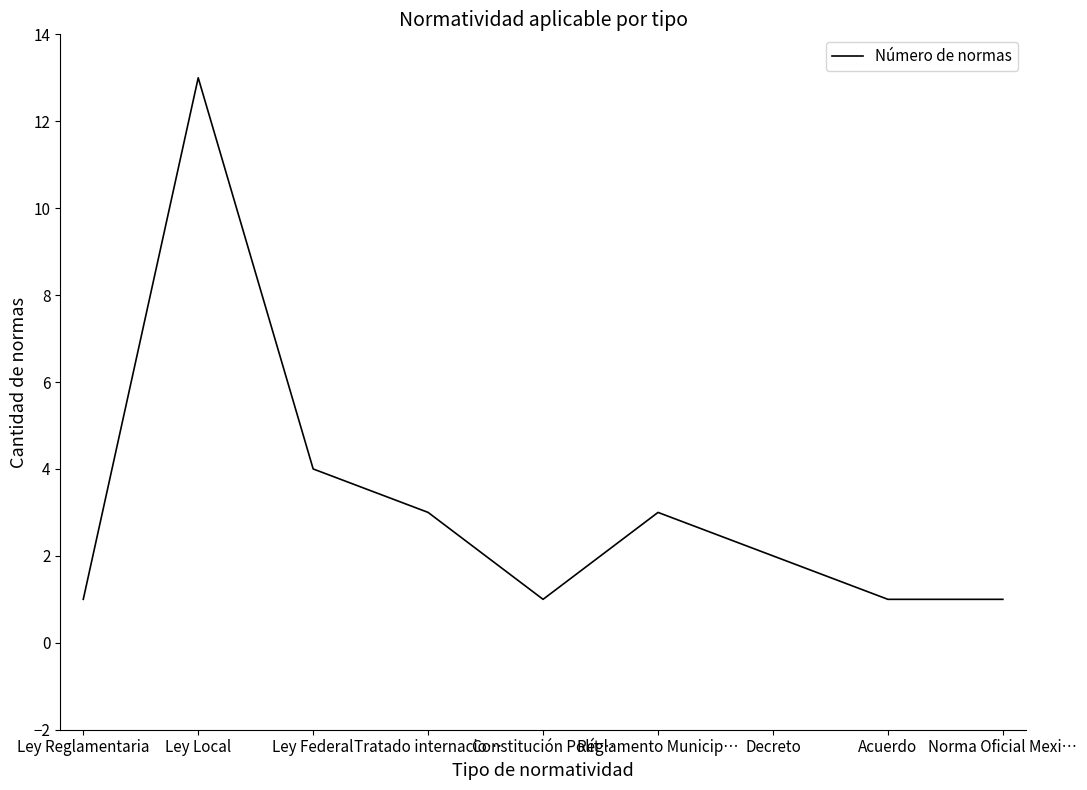

The value at Reglamento Municip… is 4. True or false?

False